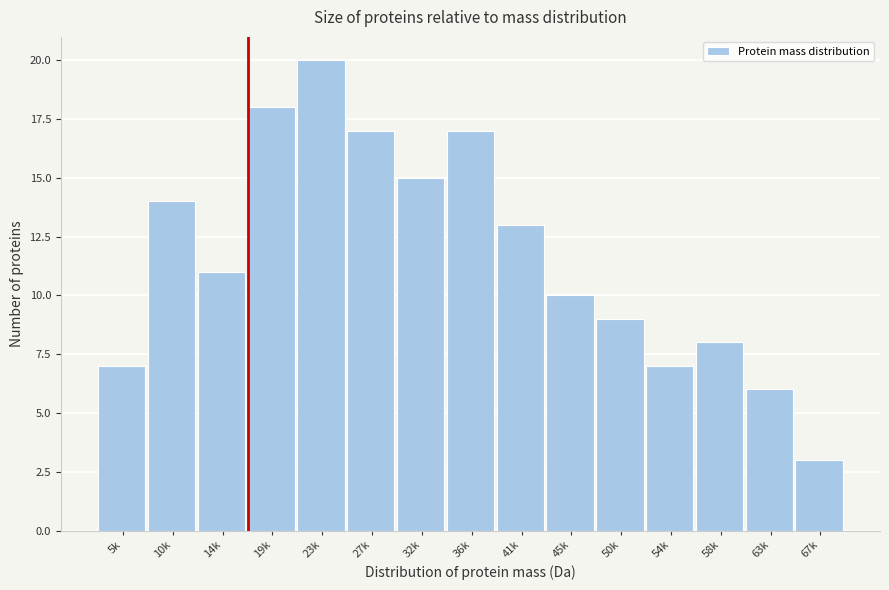

Reading left to right, list all the values displayed in this chart.

7	14	11	18	20	17	15	17	13	10	9	7	8	6	3